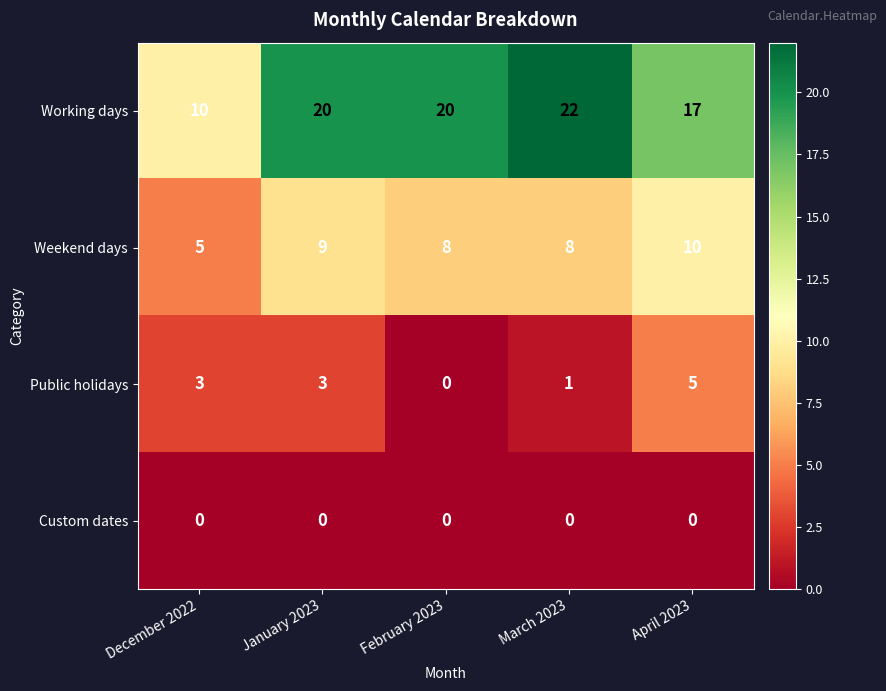

Which series has the widest spread of values?

Working days